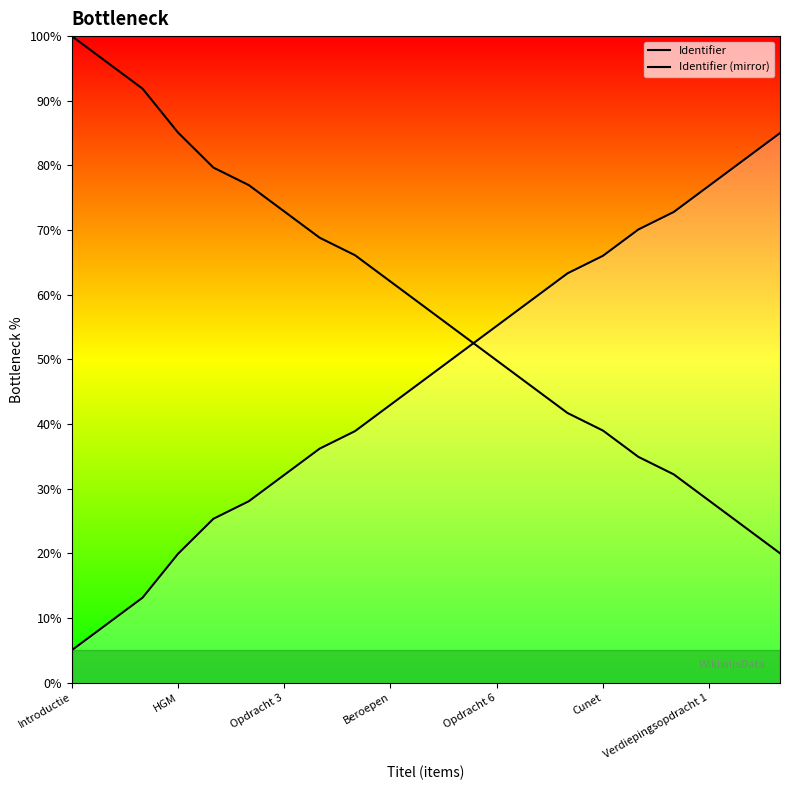

What is the maximum value shown in the chart?

100.0